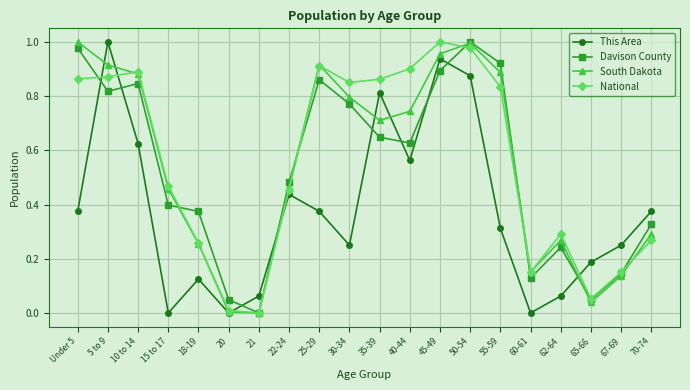

Which series changed the most between Under 5 and 30-34?

Davison County